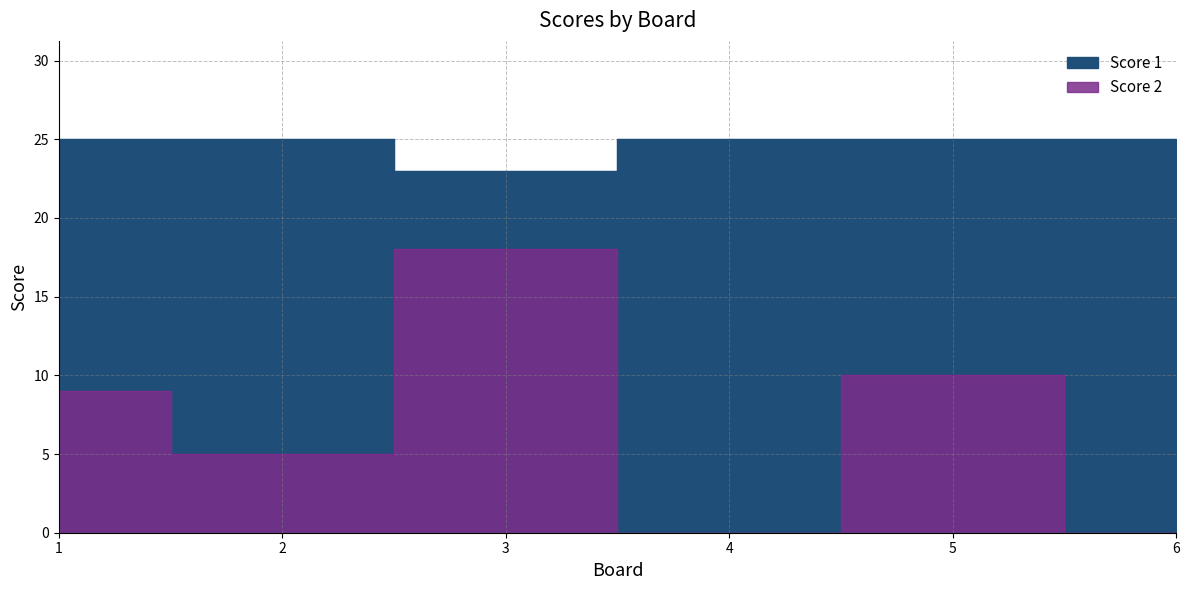

At which label is Score 2 closest to 9?

1